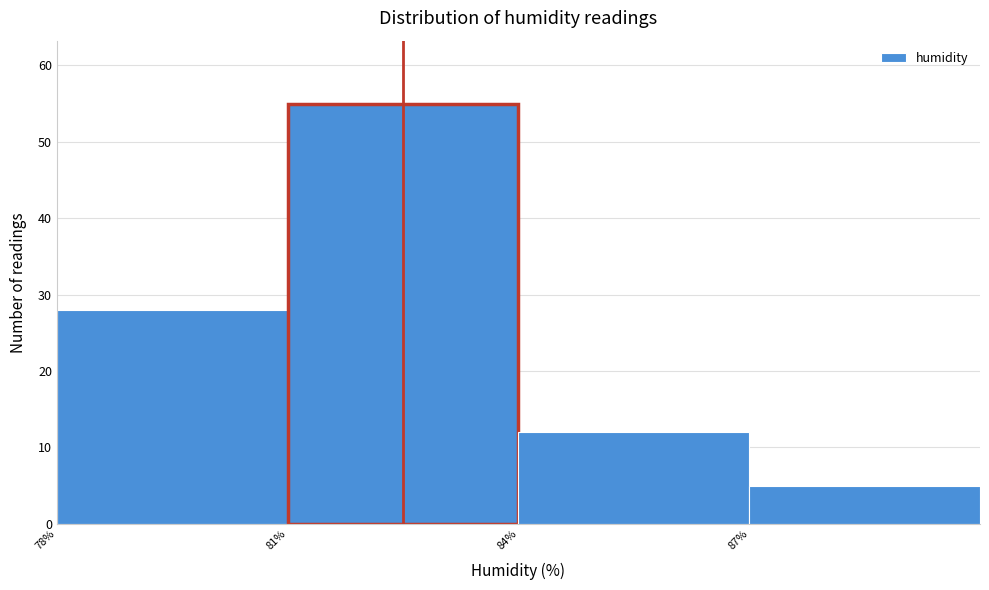

What is the height of the bar covering 78 to 81 on the x-axis? The values are not printed on the chart, so give them approximately, as read against the axis.

28